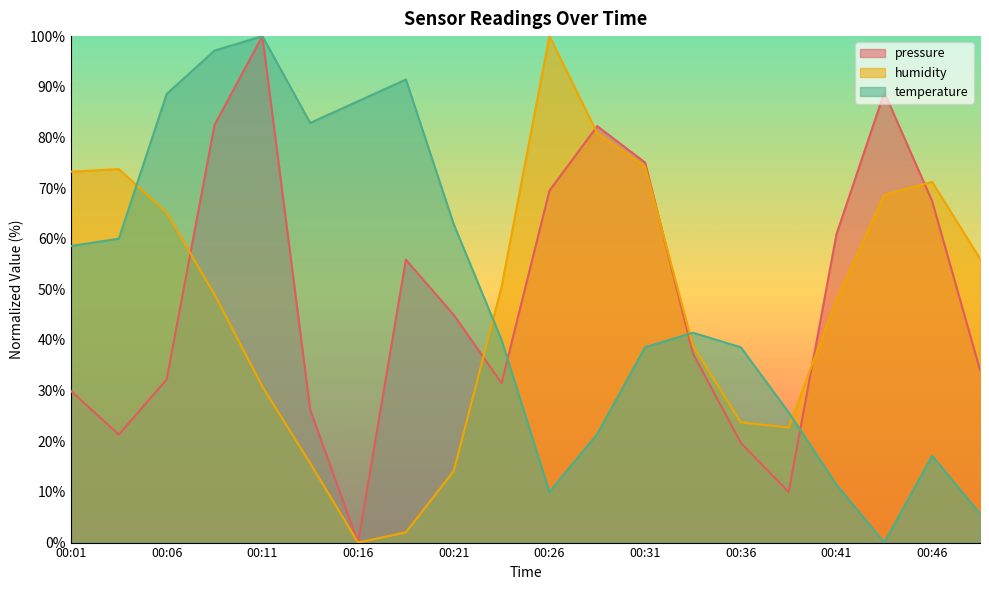

What are all the series names shown in the legend?

pressure, humidity, temperature